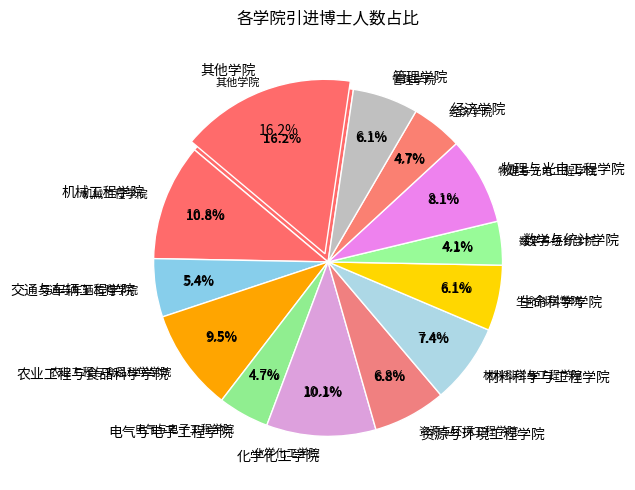

Count the number of slices in the pie.

22